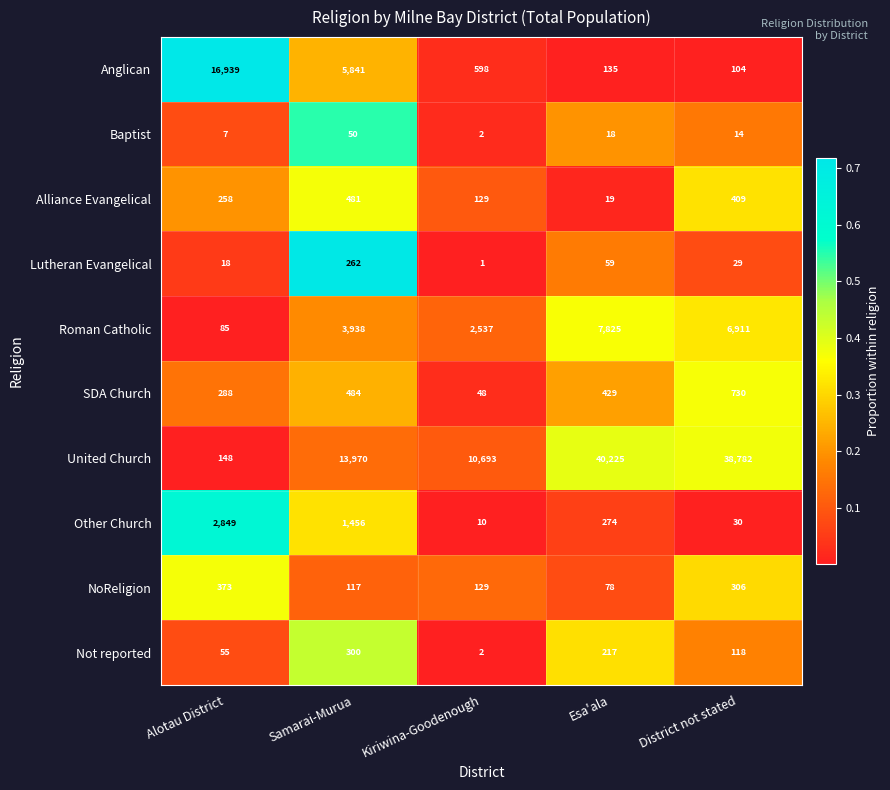

Where does the NoReligion series first go above 129?

Alotau District